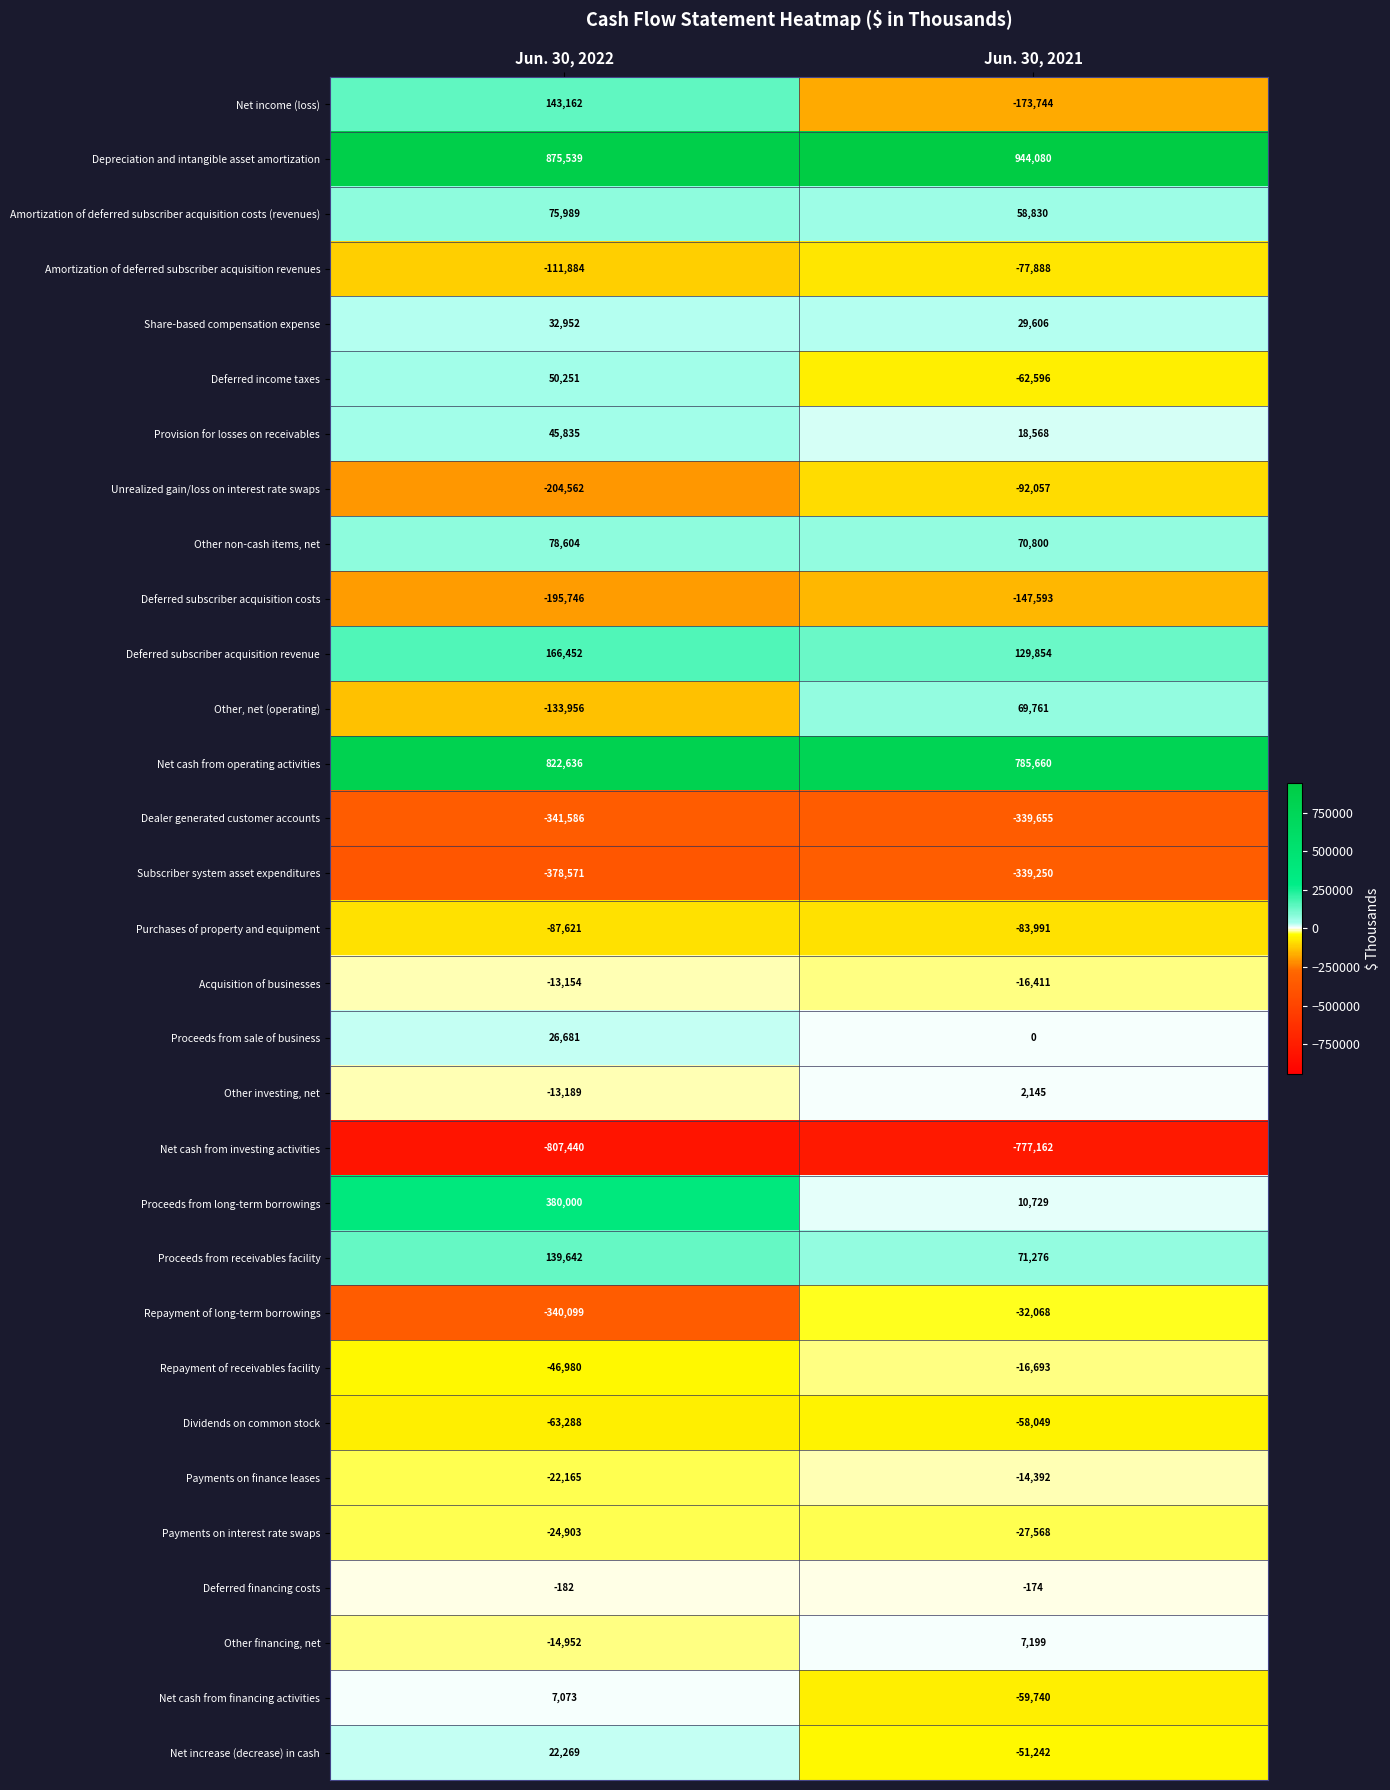

What is the difference between the Proceeds from receivables facility values at Jun. 30, 2022 and Jun. 30, 2021?

68366